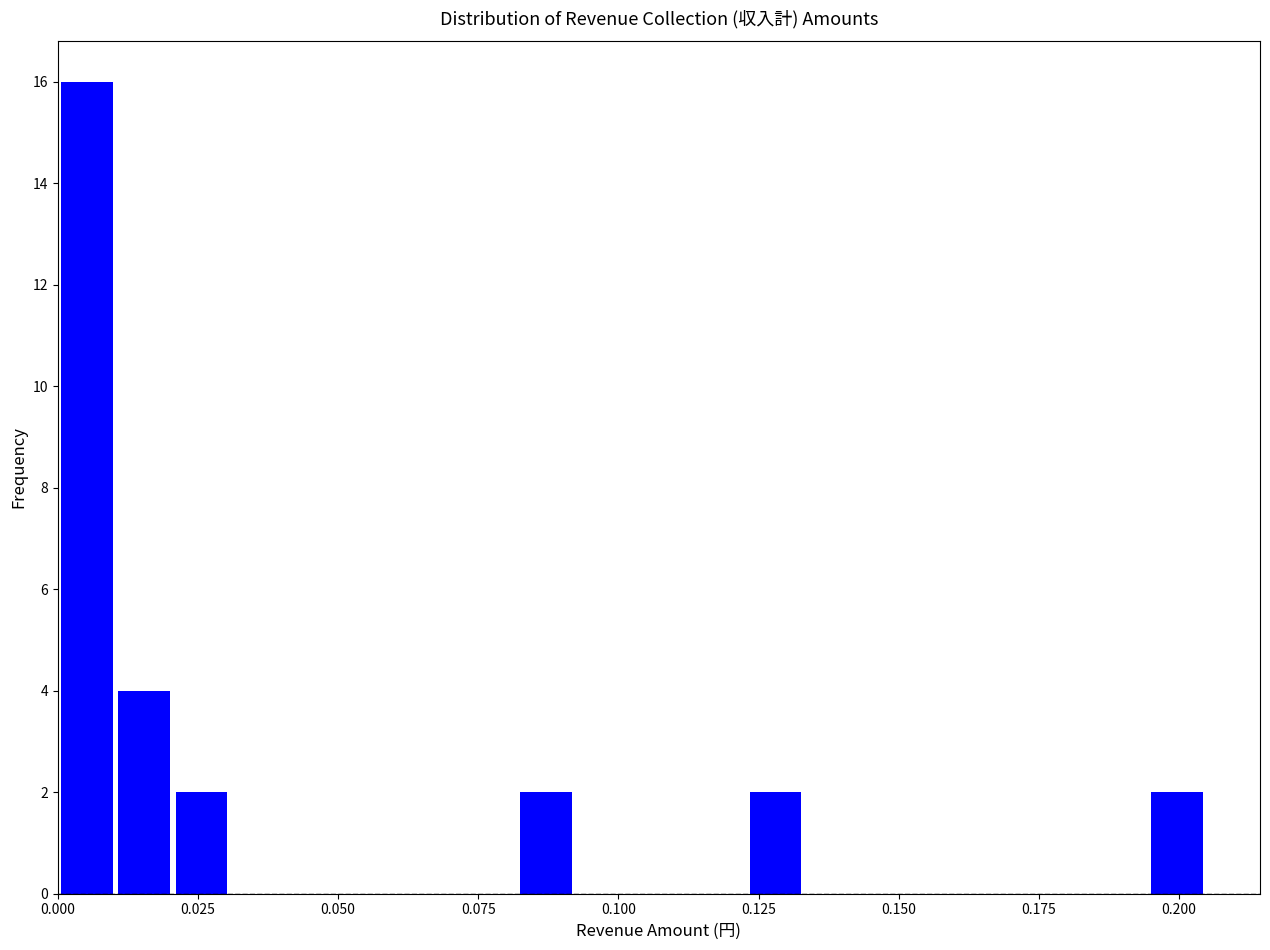

Around what value on the x-axis is the tallest bar? Give the approximate position of its centre, as read against the axis.

0.005